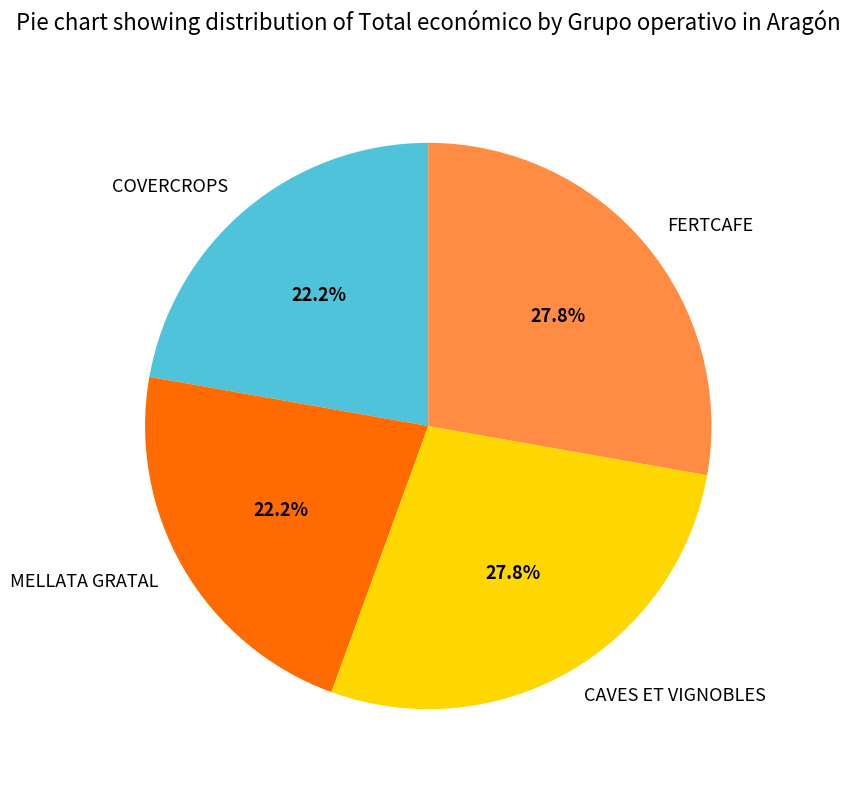

To the nearest percent, what percentage of the pie is FERTCAFE?

28%